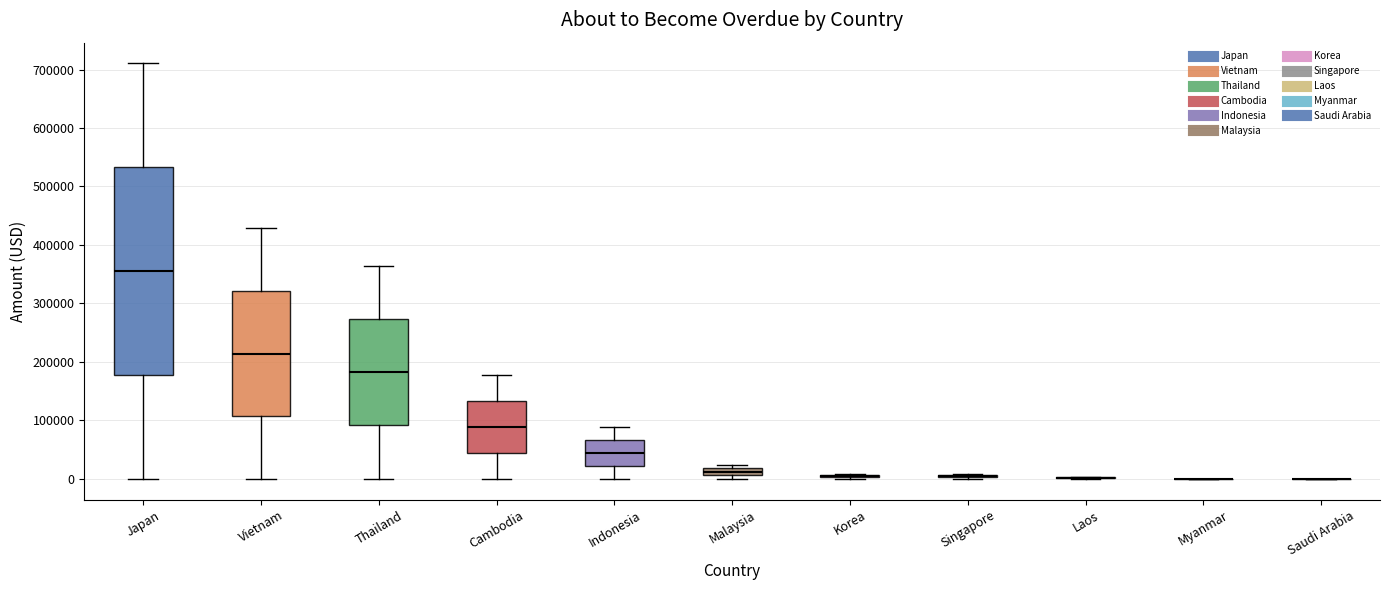

Which box is the tallest, from its lower edge to its upper edge?

Japan